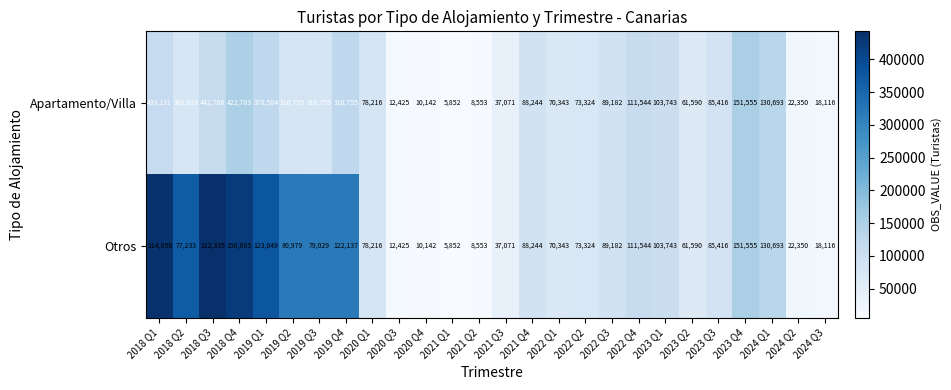

Is it true that Otros equals 37071 at 2021 Q3?

True